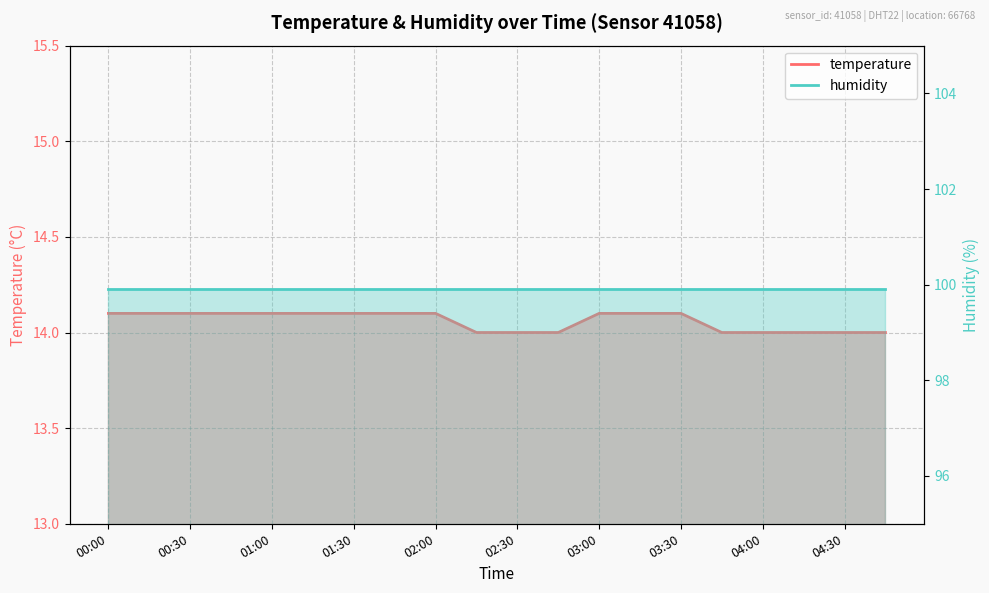

Reading right to left, transcribe all the data shown in this chart.

14.0	14.0	14.0	14.0	14.0	14.1	14.1	14.1	14.0	14.0	14.0	14.1	14.1	14.1	14.1	14.1	14.1	14.1	14.1	14.1